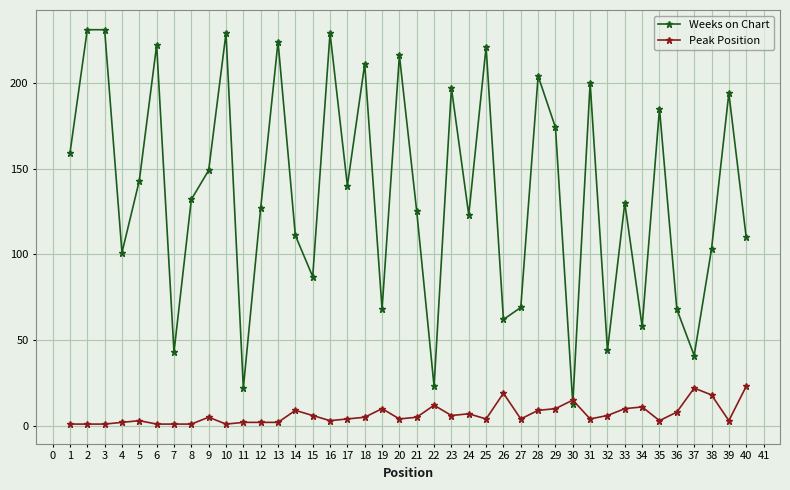

What is the greatest value displayed?

231